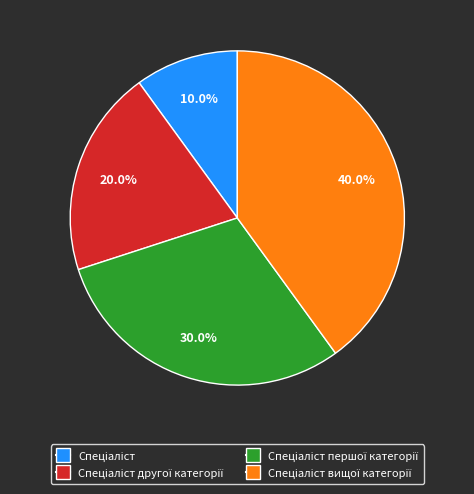

Is there a majority slice in this chart?

No